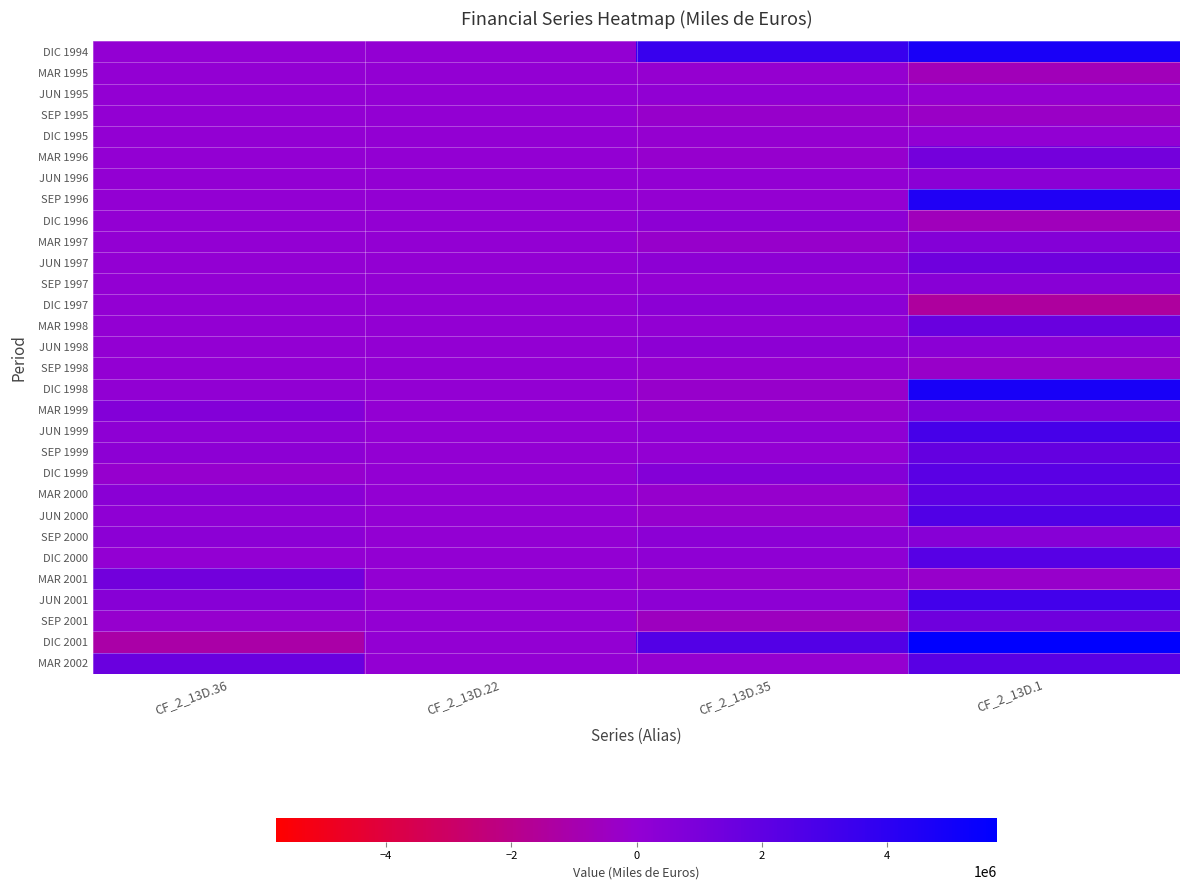

What is the spread (max minus min) of values at CF_2_13D.36?

2811660